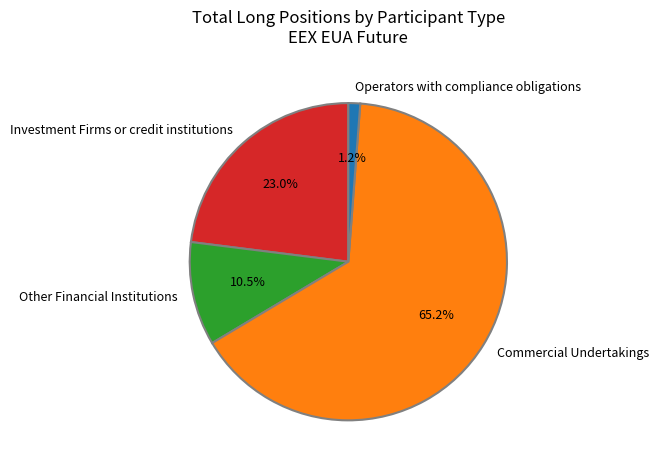

Which has a higher value, Other Financial Institutions or Operators with compliance obligations?

Other Financial Institutions